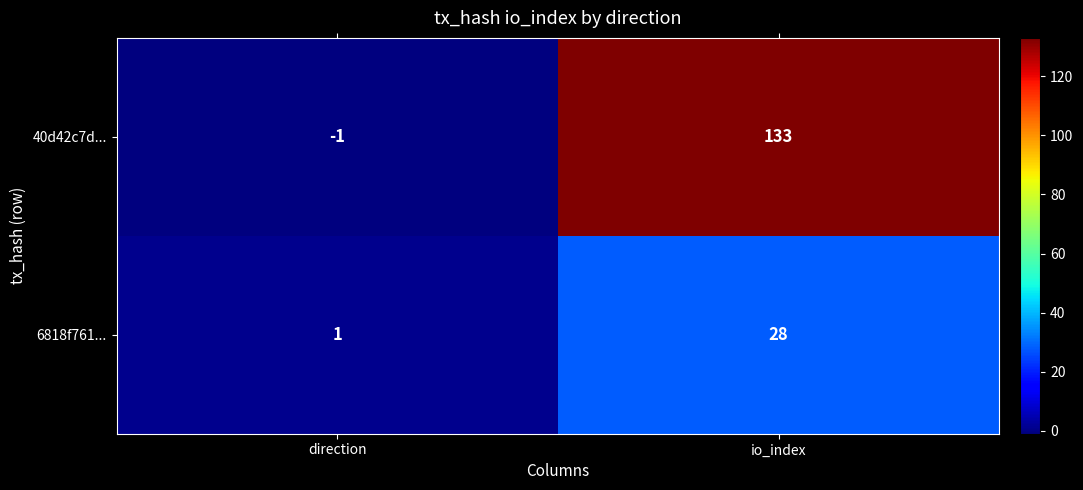

Rank the series by their maximum value, from lowest to highest.

6818f761..., 40d42c7d...